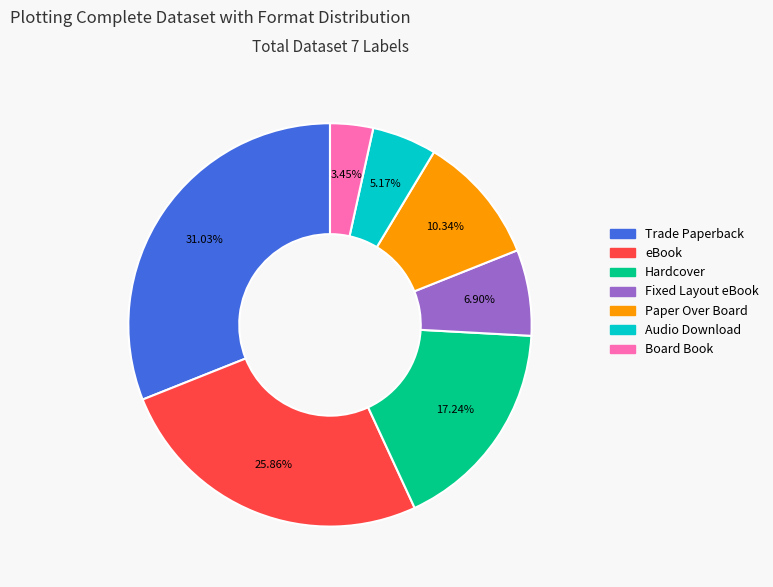

Between Fixed Layout eBook and Trade Paperback, which is larger?

Trade Paperback